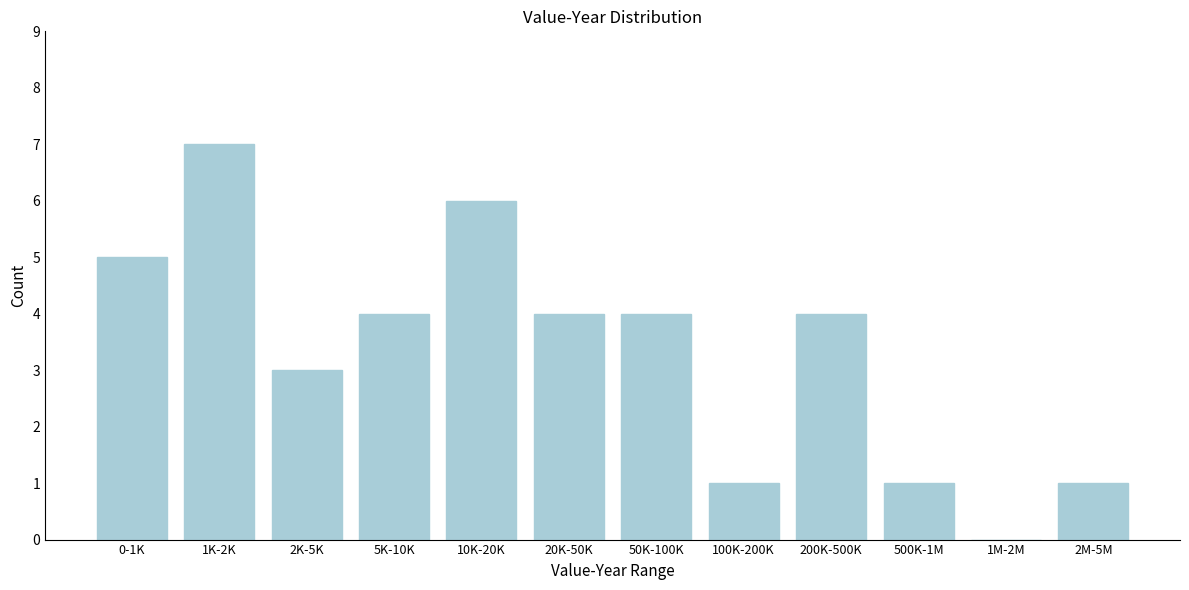

Reading left to right, transcribe all the data shown in this chart.

0-1K=5	1K-2K=7	2K-5K=3	5K-10K=4	10K-20K=6	20K-50K=4	50K-100K=4	100K-200K=1	200K-500K=4	500K-1M=1	1M-2M=0	2M-5M=1